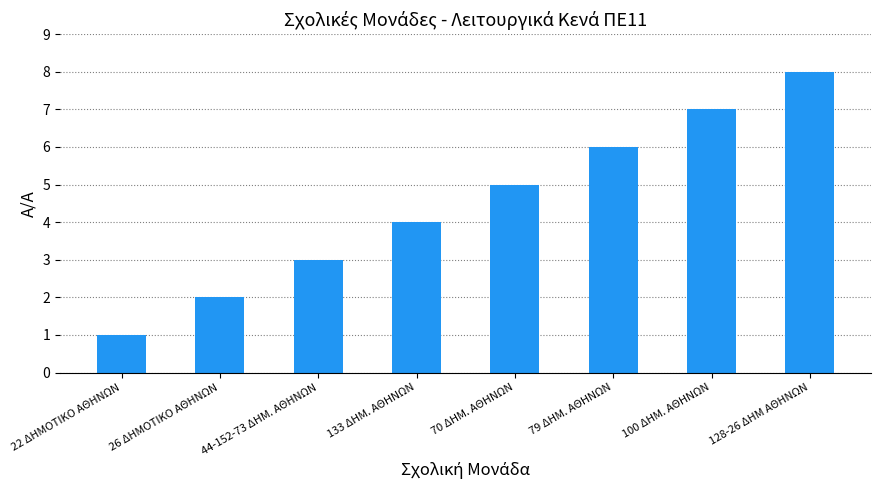

How many data points are less than 5?

4